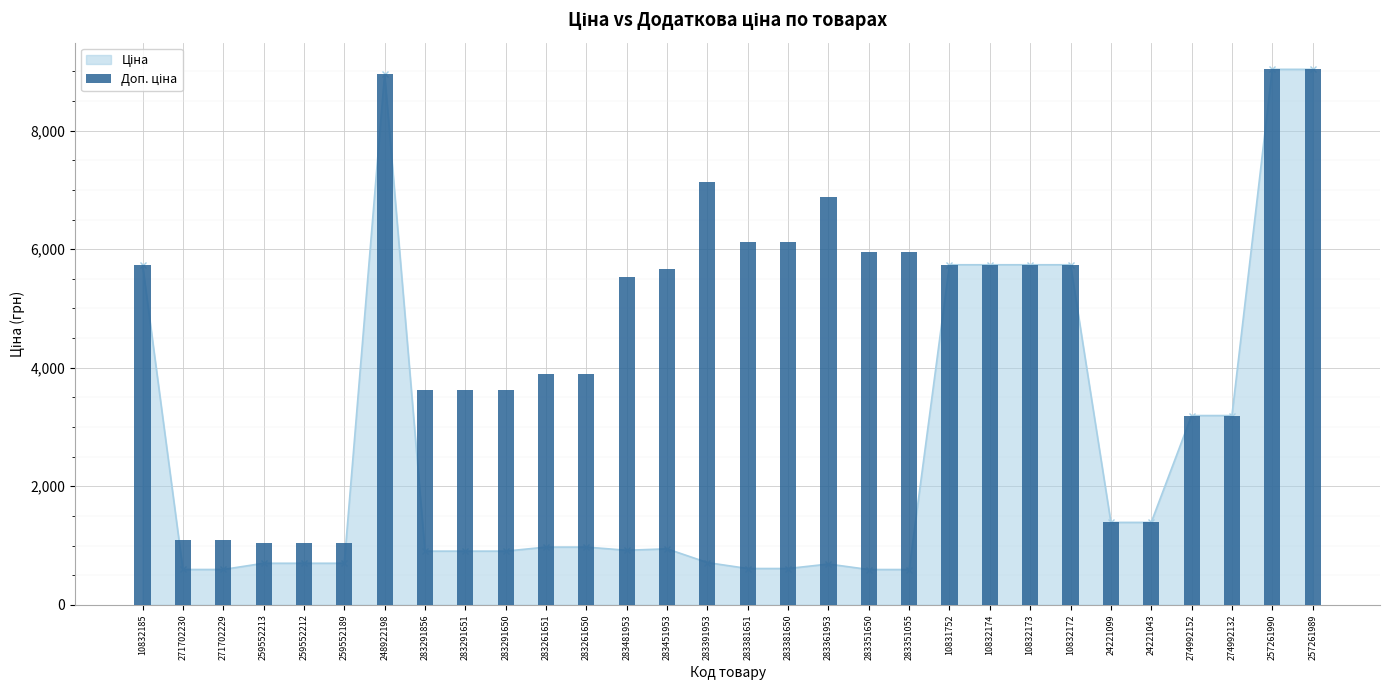

What position from the right is 24221043?

5